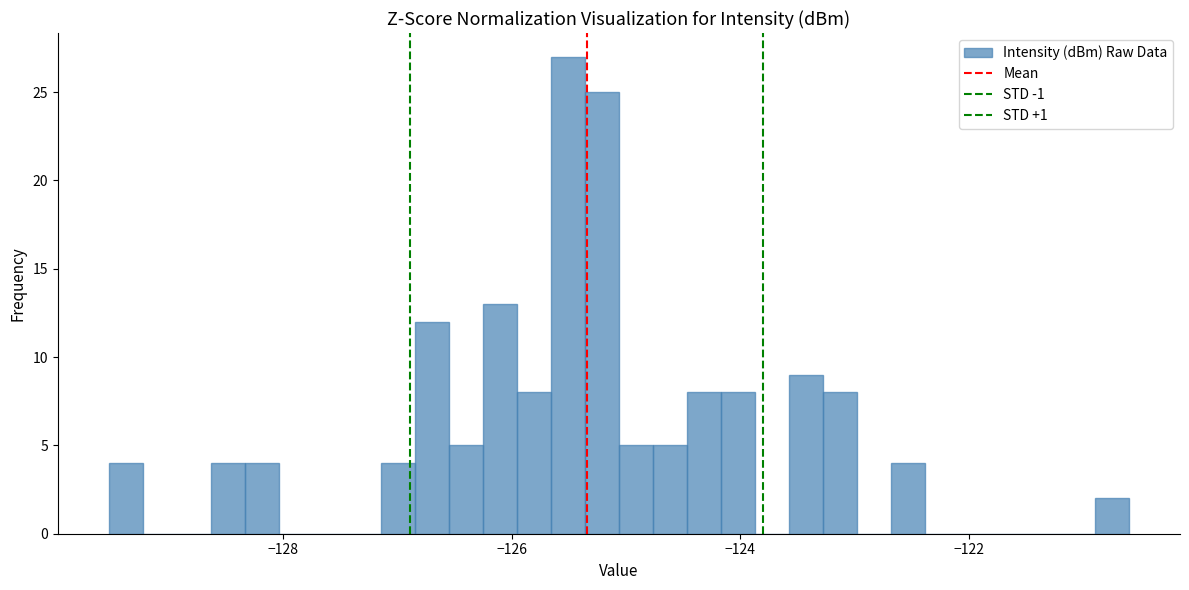

Read against the x-axis, roughly where is the centre of the tallest bar?

-125.6